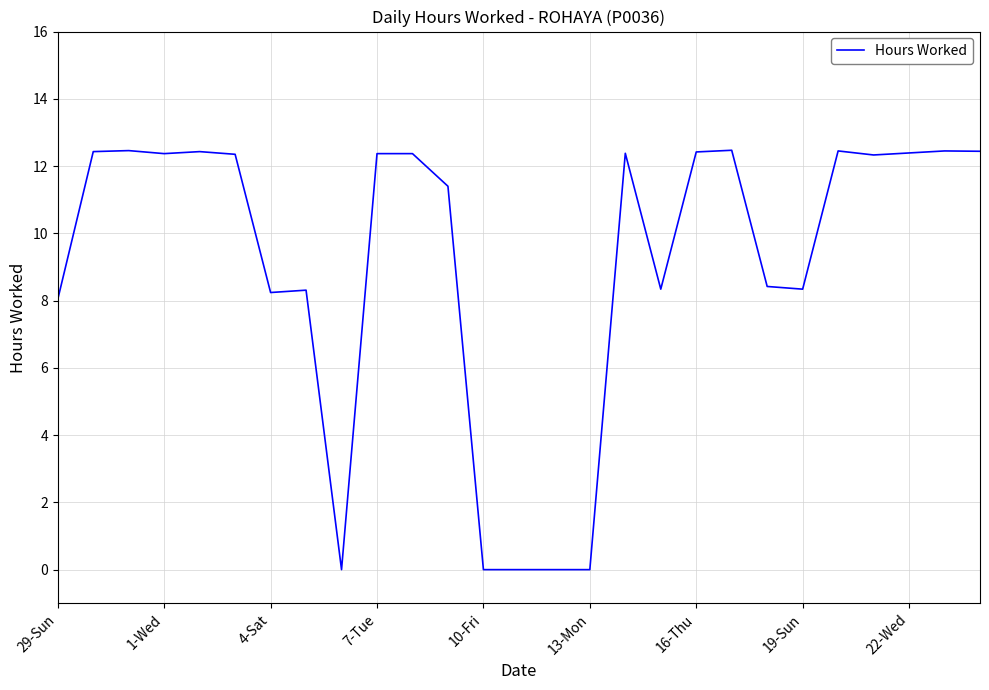

What is the difference between the maximum and minimum values?

12.5